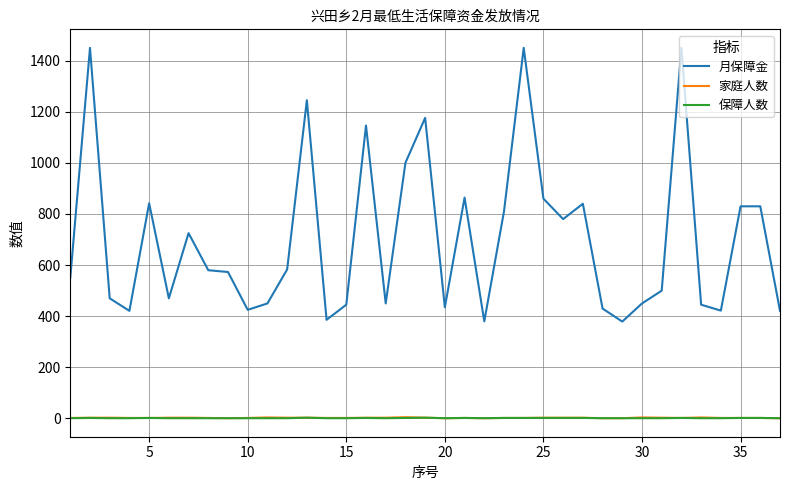

True or false: 月保障金 and 家庭人数 intersect in this chart.

False